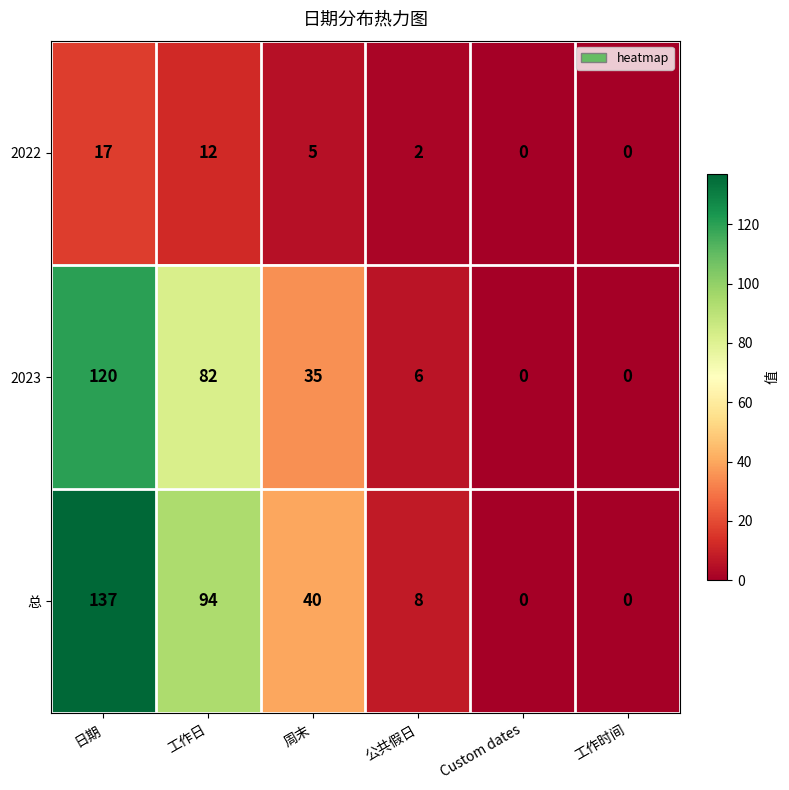

Reading left to right, what are all the values shown in this chart?

2022: 17	12	5	2	0	0
2023: 120	82	35	6	0	0
总: 137	94	40	8	0	0